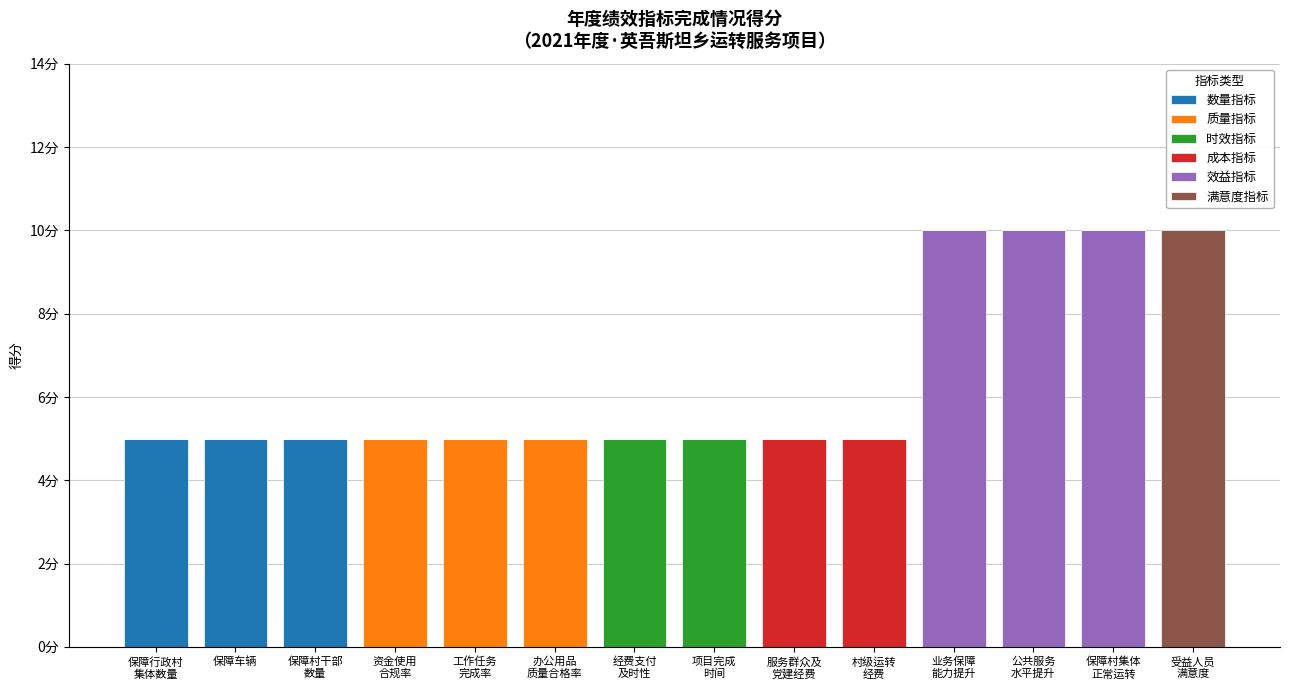

What are all the series names shown in the legend?

数量指标, 质量指标, 时效指标, 成本指标, 效益指标, 满意度指标